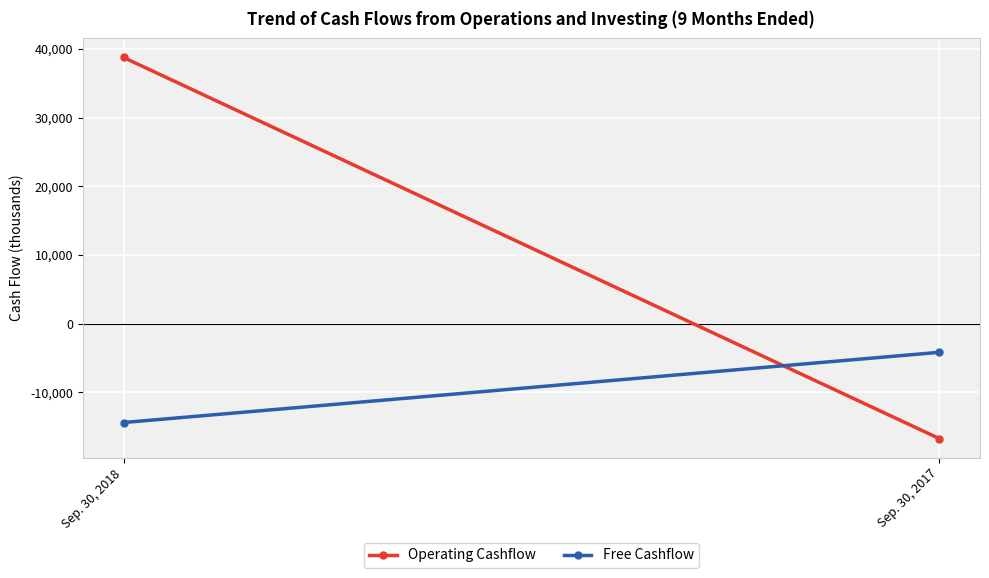

Which category has the lowest value across all series?

Sep. 30, 2017